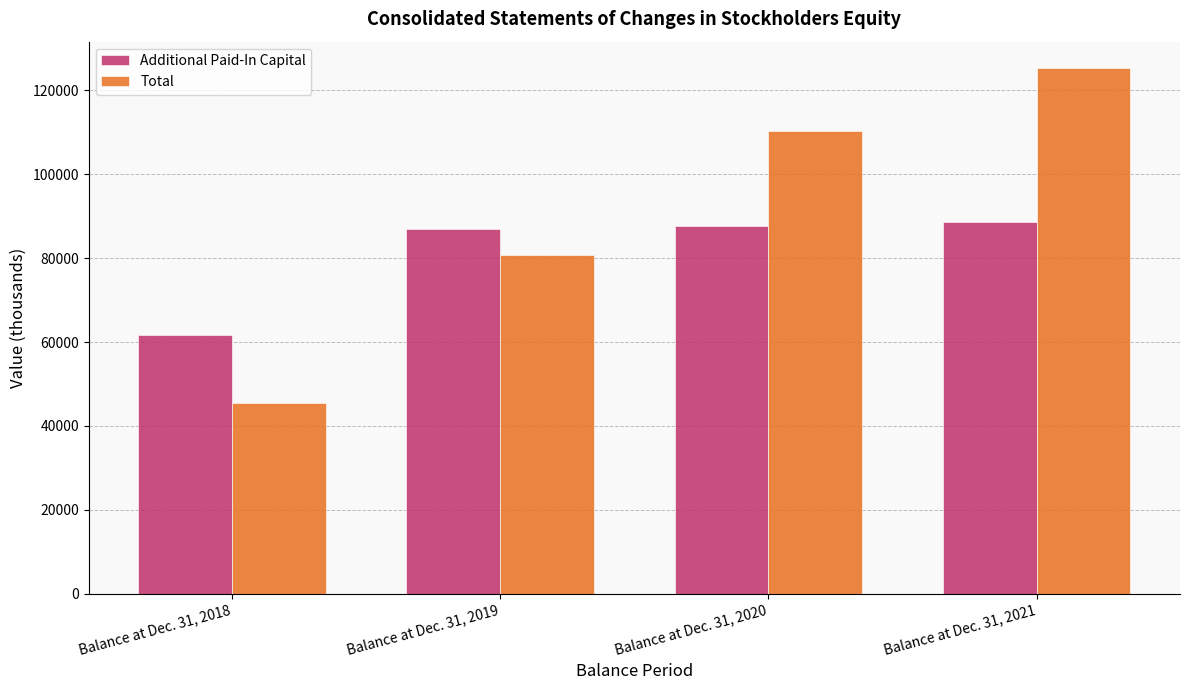

List the series in order of their overall mean, lowest first.

Additional Paid-In Capital, Total